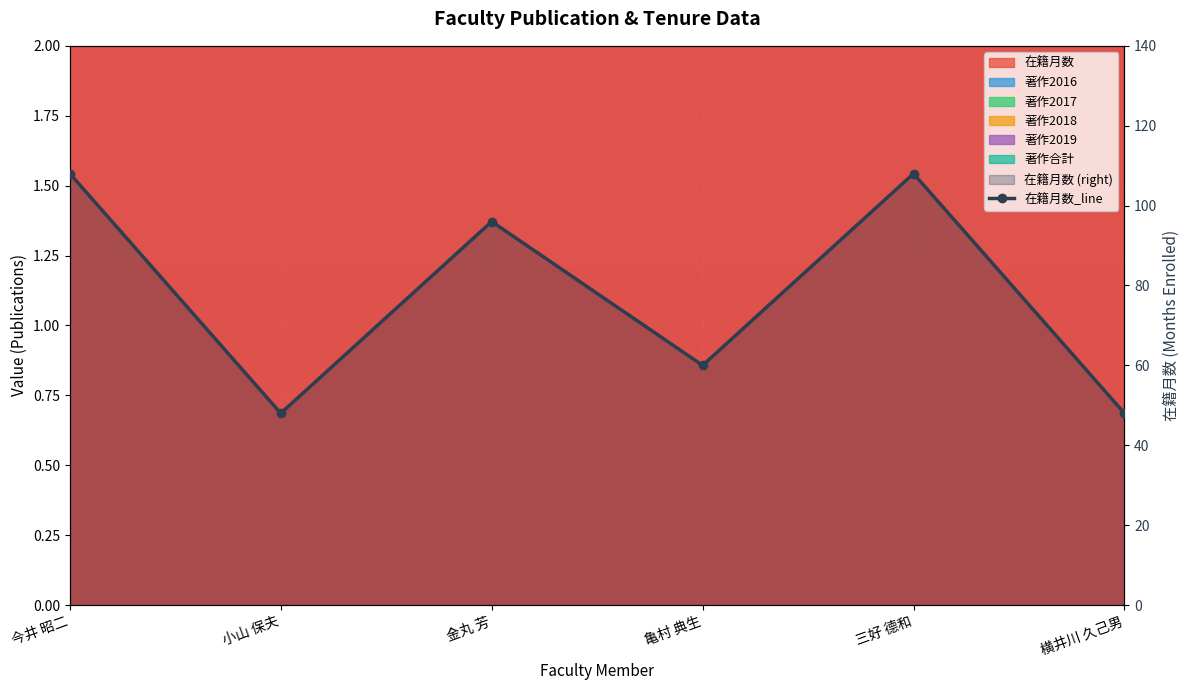

What position from the left is 横井川 久己男?

6